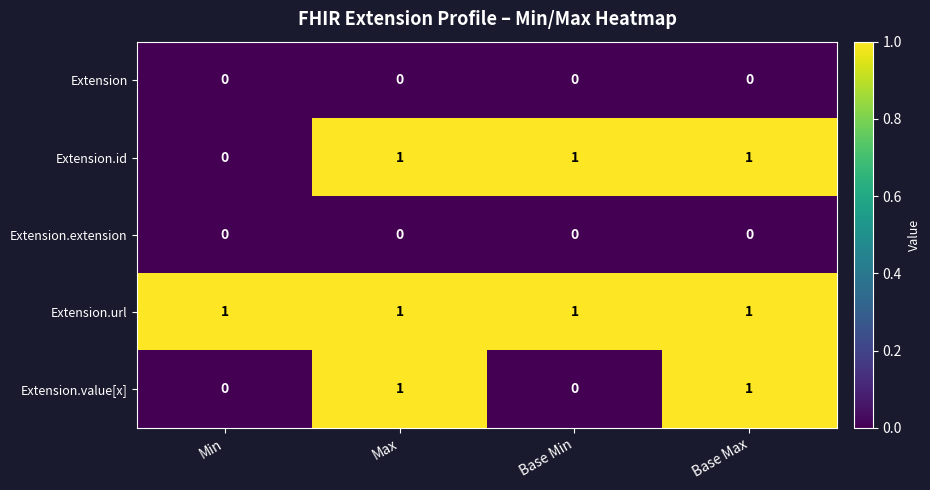

Is it true that Extension.url equals 1 at Min?

True